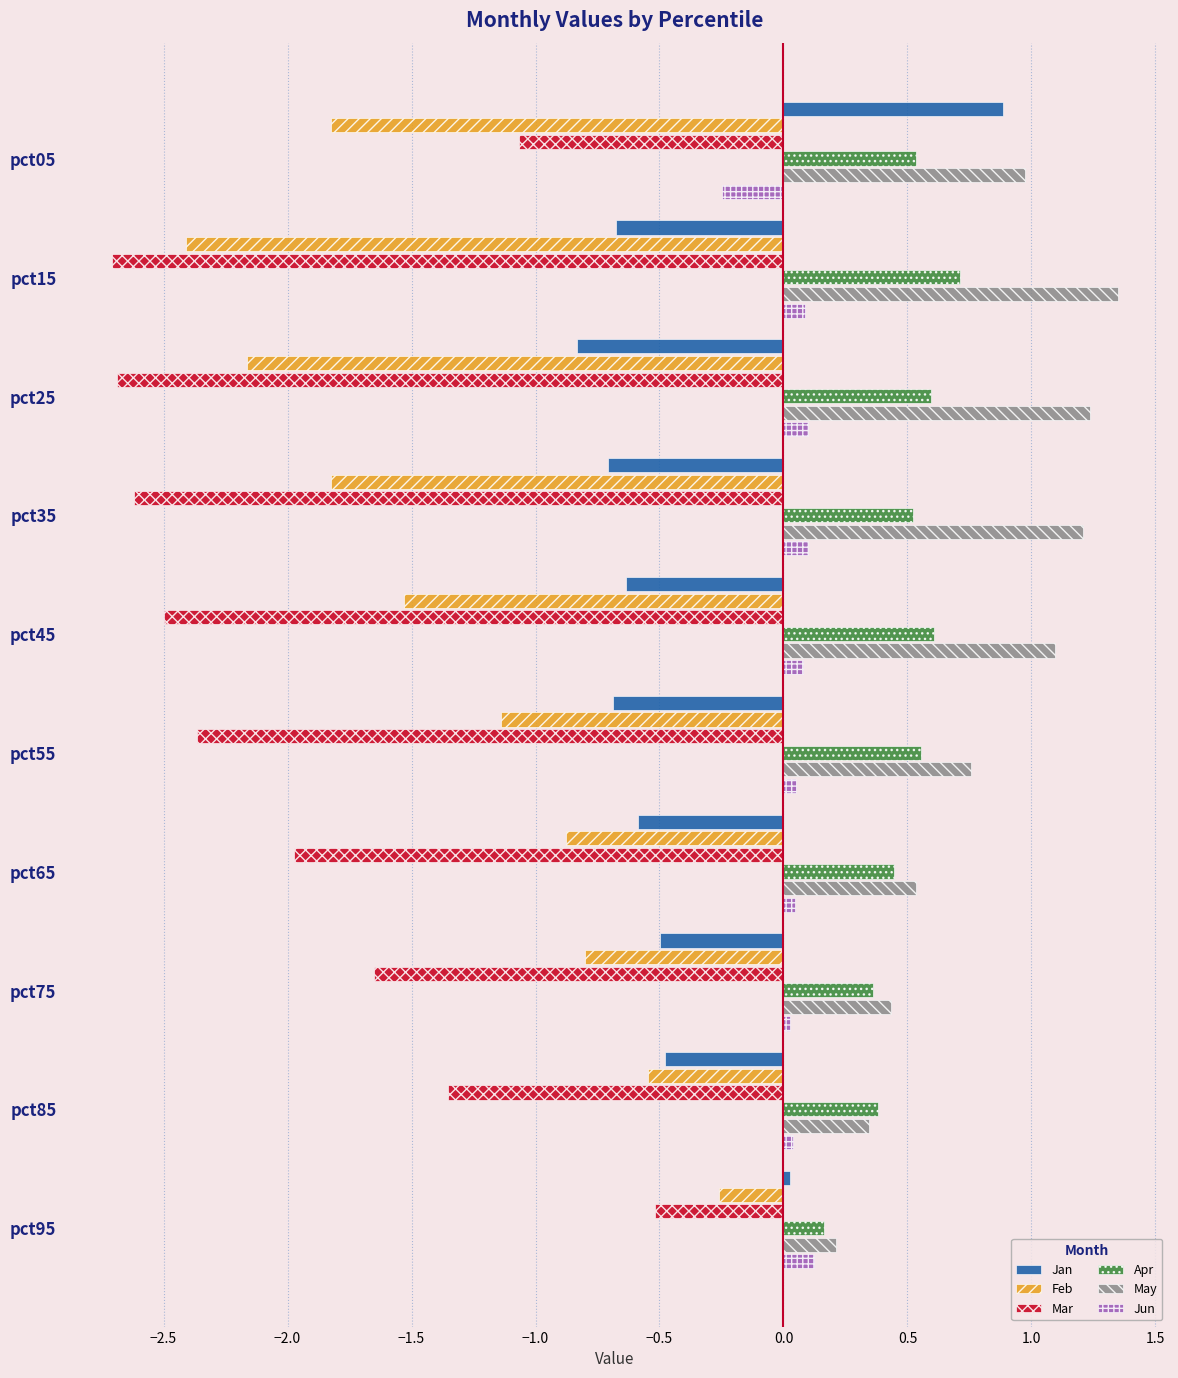

Which series has the largest range (max minus min)?

Mar